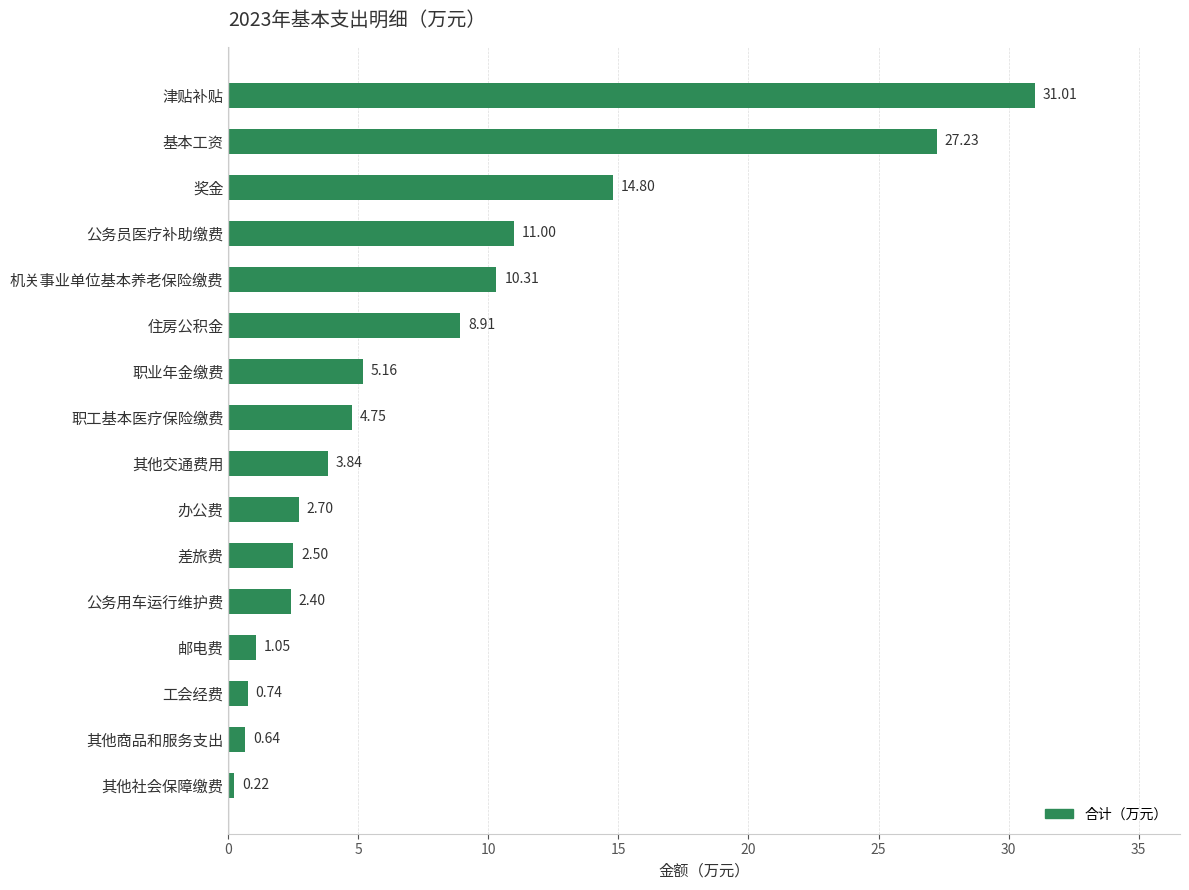

What is the average value?

8.0